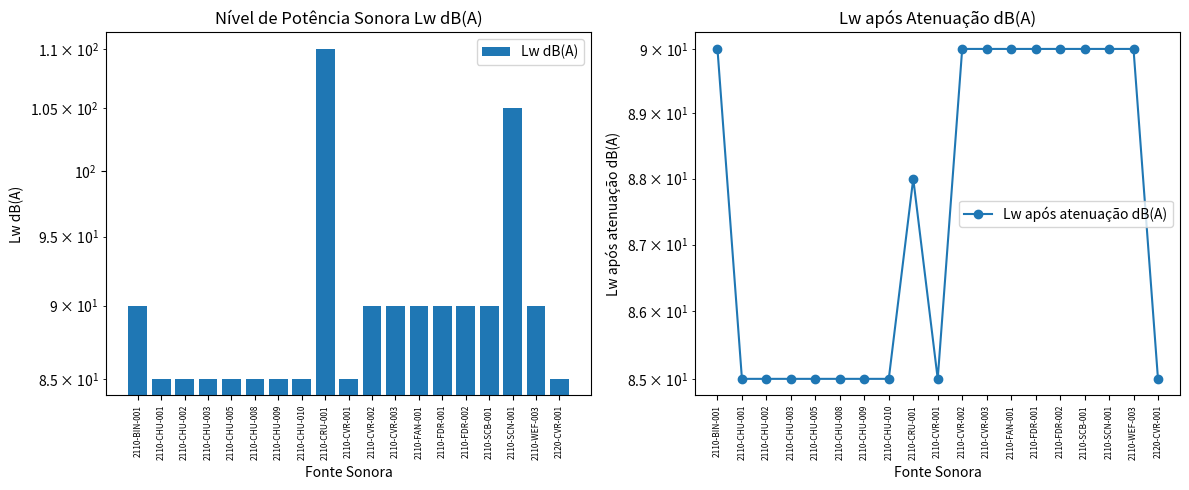

How many values in the Lw dB(A) series exceed 90?

2